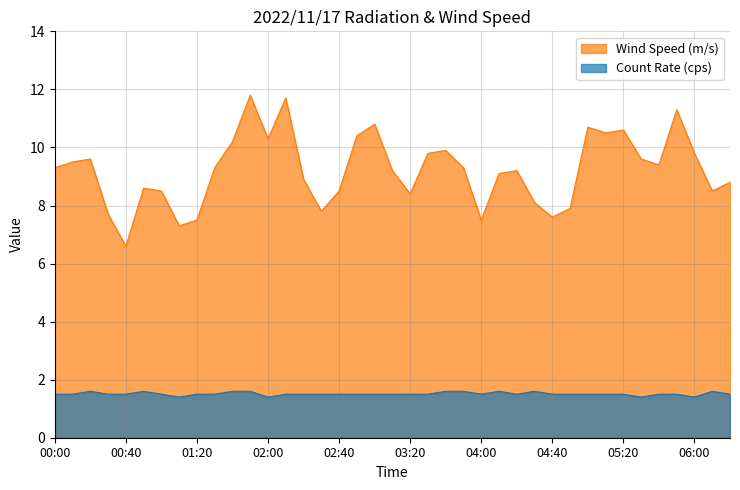

What is the lowest value of the Count Rate (cps) series?

1.4